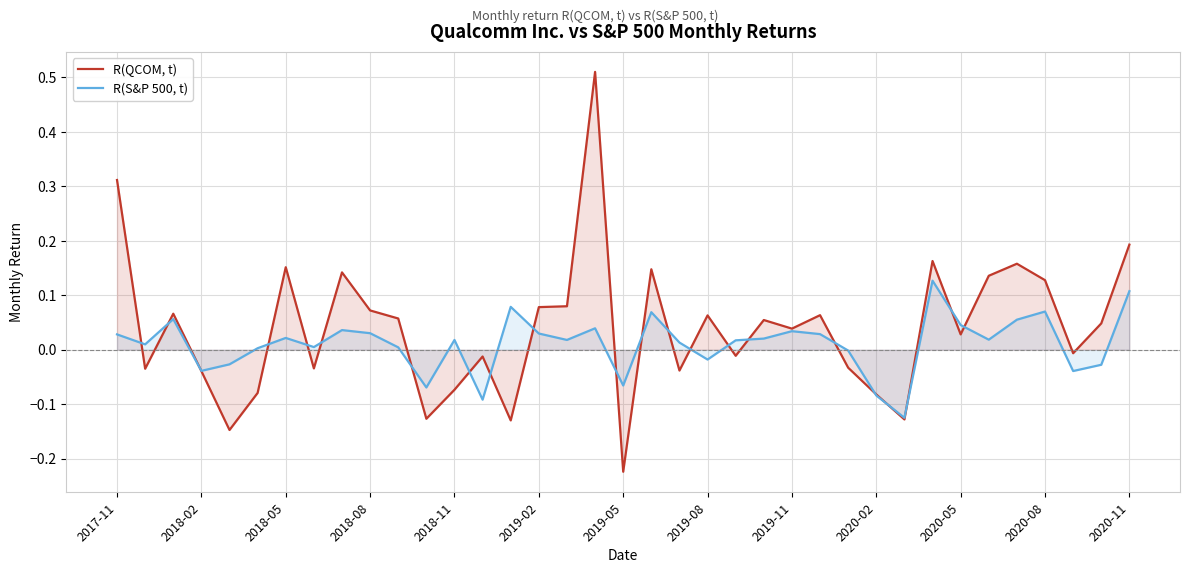

At how many categories does at least one series exceed 0?

28